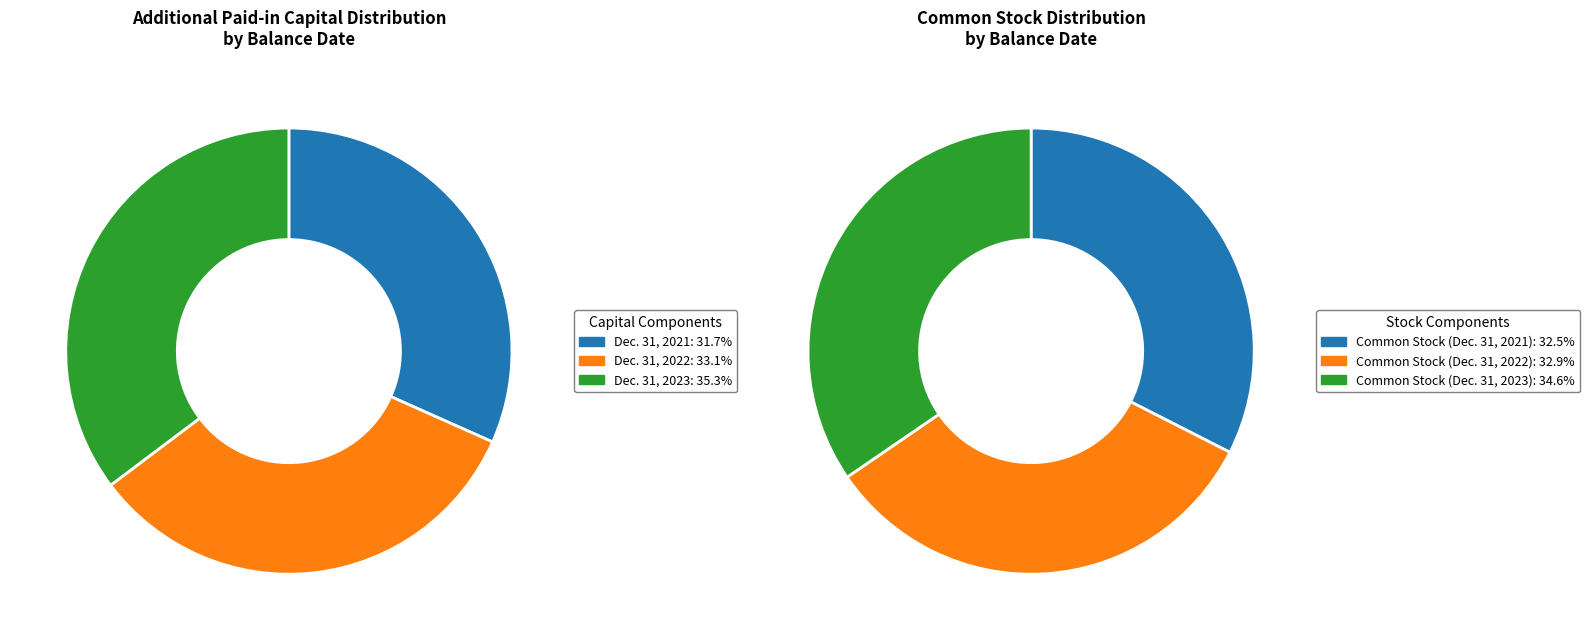

What is the smallest slice in the pie chart?

Additional Paid-in Capital (Dec. 31, 2021)